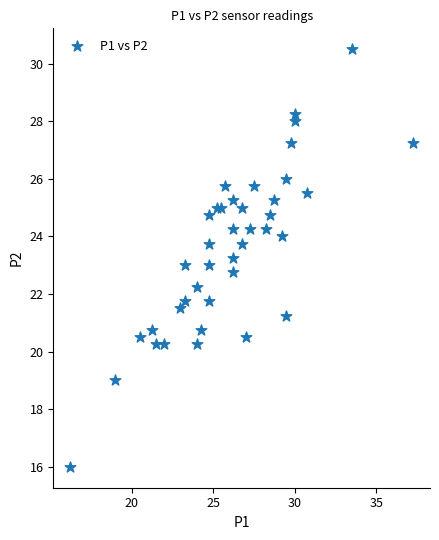

What is the range of Y values (max minus min)?

14.5